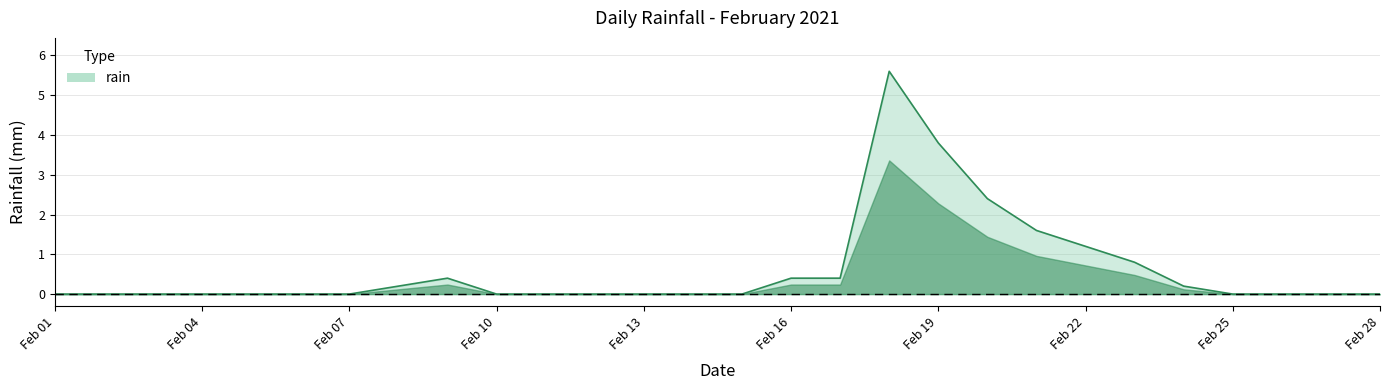

What is the greatest value displayed?

5.6